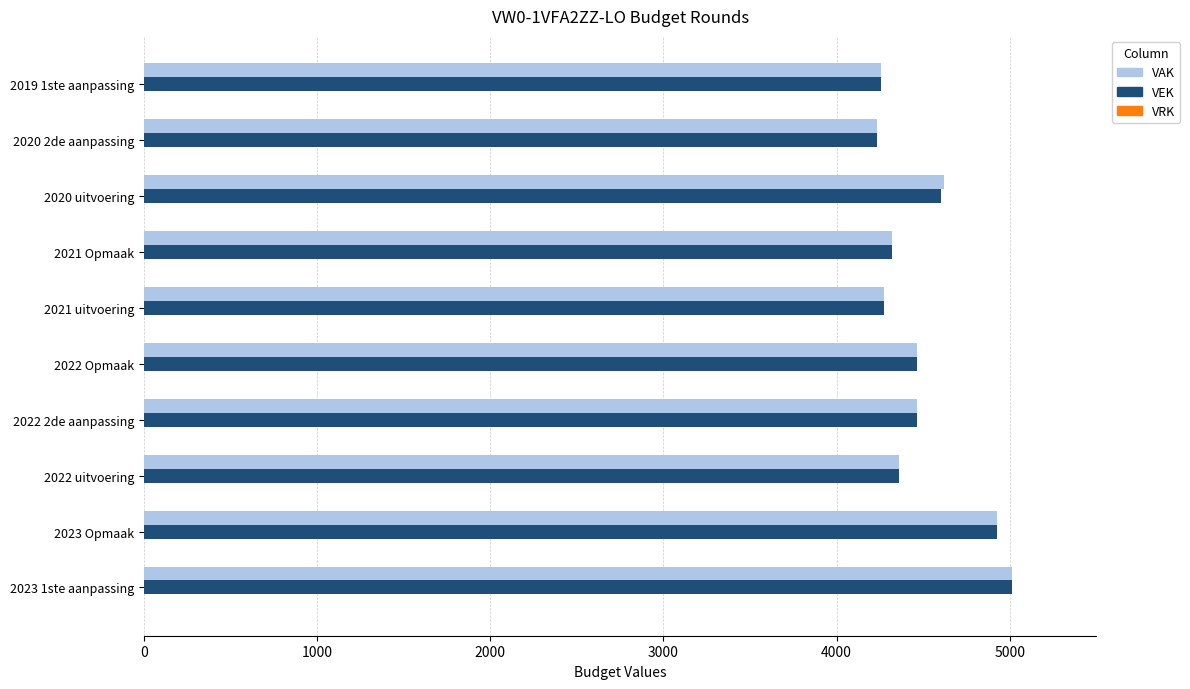

What is the average value of the VEK series?

4492